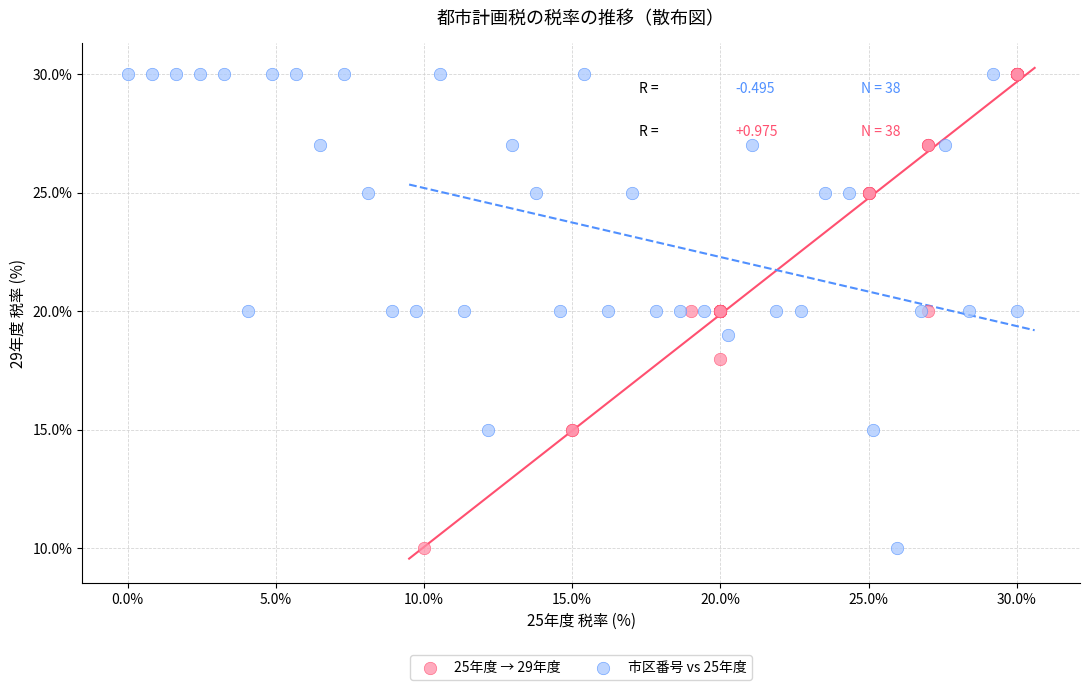

What are all the series names shown in the legend?

25年度 → 29年度, 市区番号 vs 25年度